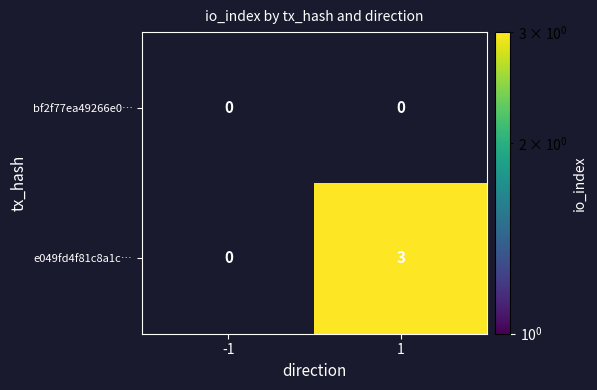

What is the maximum value shown in the chart?

3.0